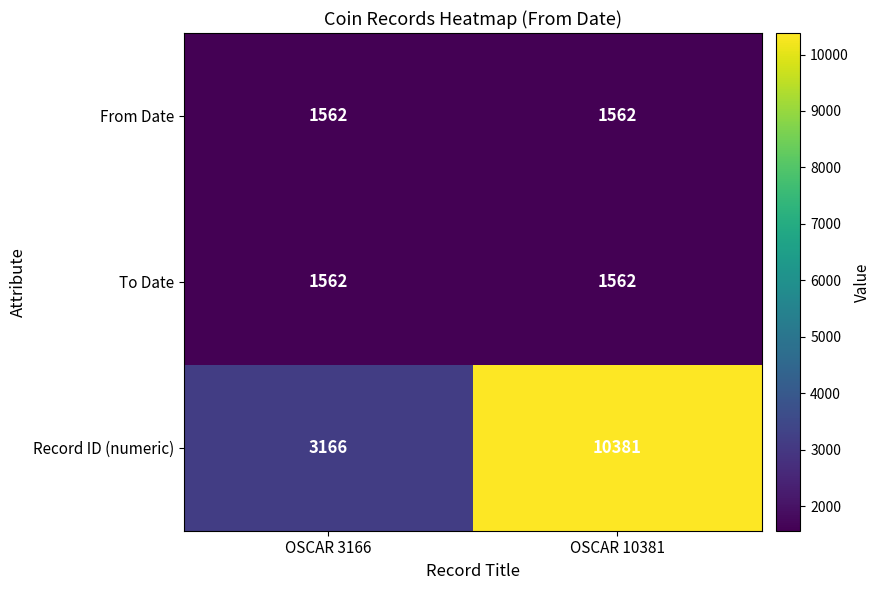

What is the greatest value displayed?

10381